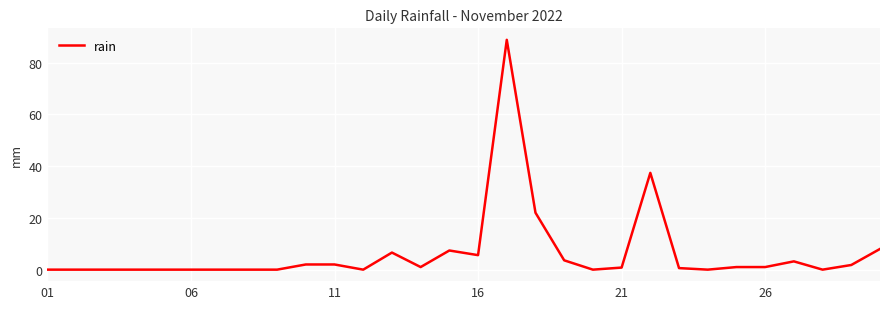

What is the difference between the maximum and minimum values?

88.8